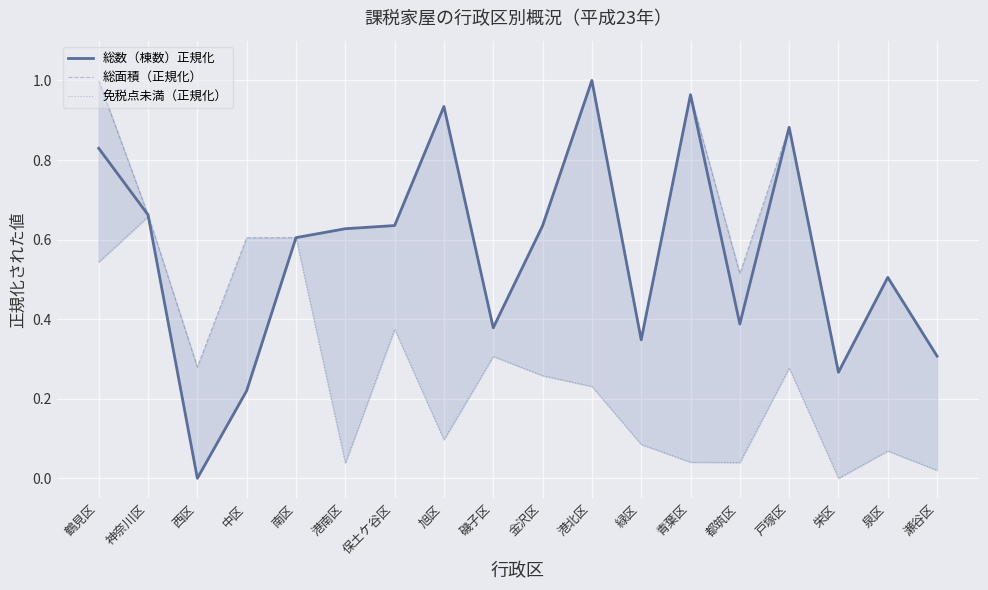

Is the value of 免税点未満（正規化） at 泉区 greater than the value of 総数（棟数）正規化 at 旭区?

No